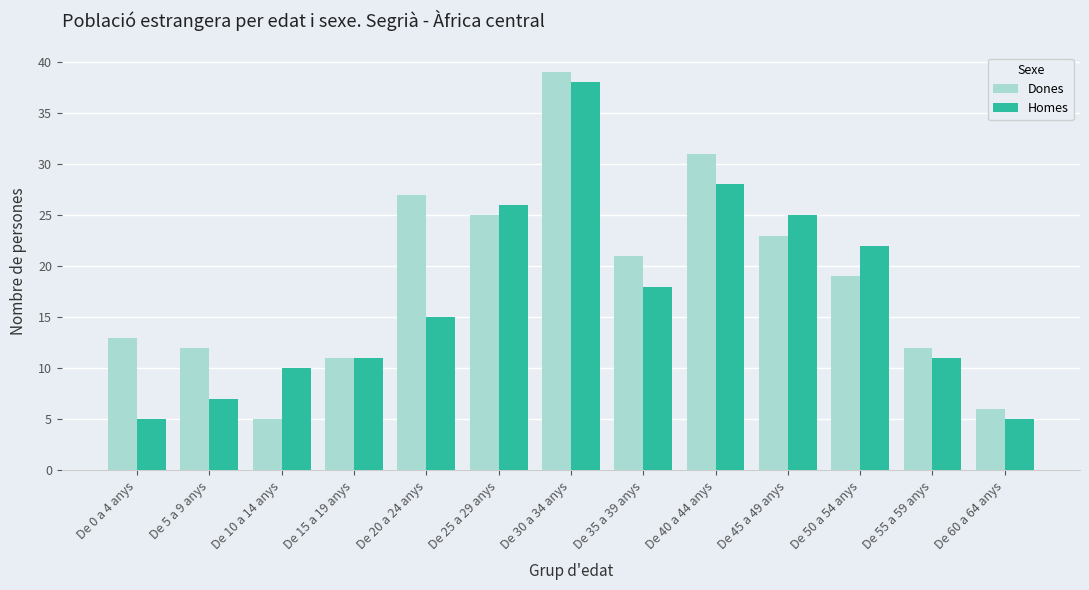

Rank the series at De 55 a 59 anys from lowest to highest value.

Homes, Dones